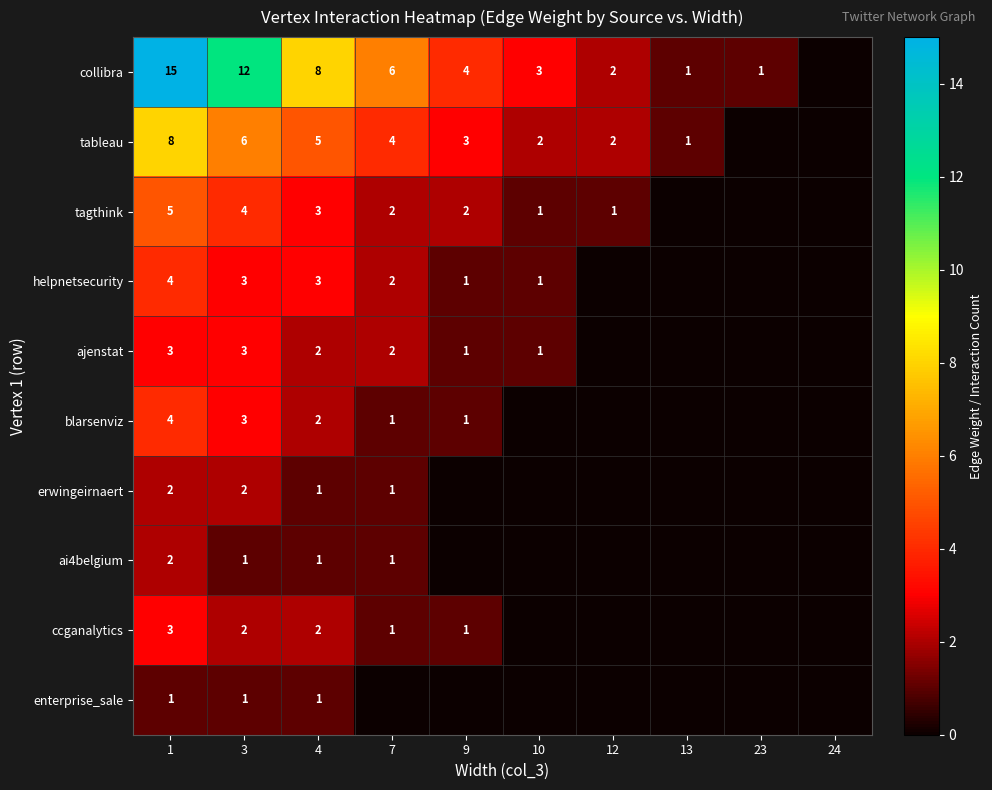

The value of collibra at 1 is 10. True or false?

False